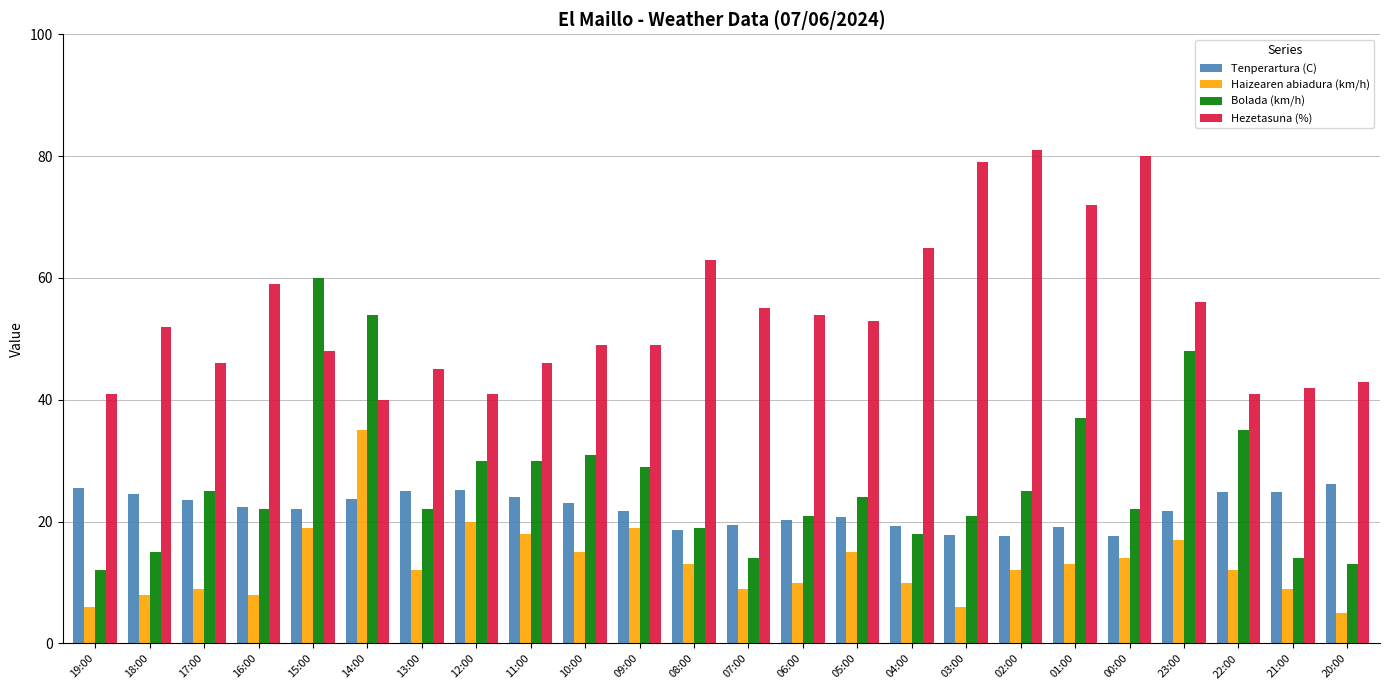

Does the chart contain any negative values?

No